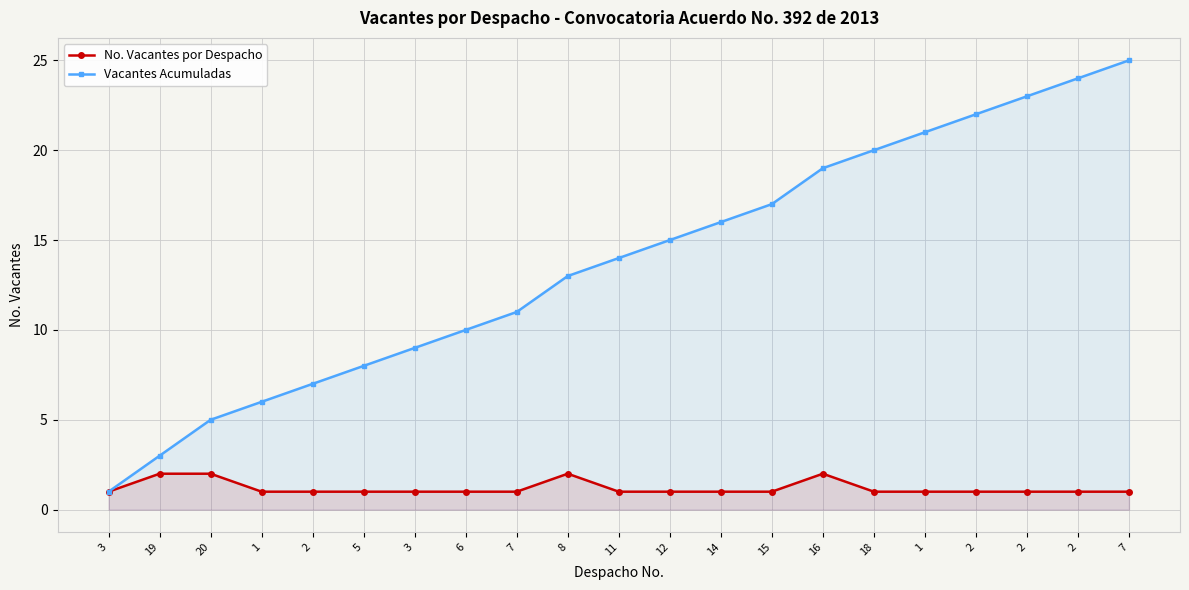

What is the difference between the maximum and second lowest values in the No. Vacantes por Despacho series?

1